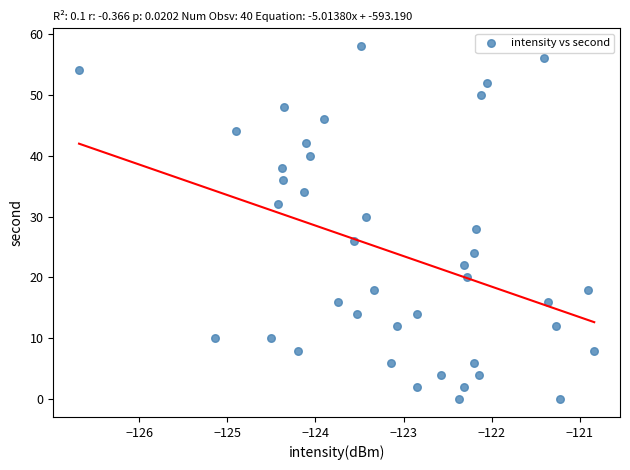

What is the range of Y values (max minus min)?

58